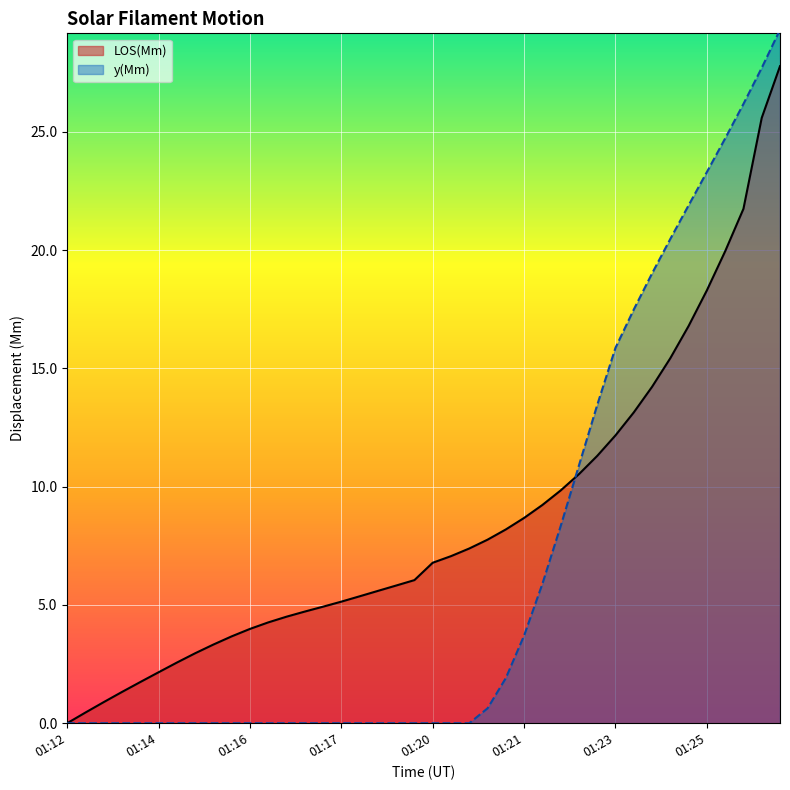

Reading right to left, list all the values displayed in this chart.

LOS(Mm): 27.8	25.6	21.7	20.0	18.3	16.8	15.4	14.2	13.1	12.2	11.3	10.5	9.8	9.2	8.7	8.2	7.8	7.4	7.1	6.8	6.0	5.8	5.6	5.4	5.1	4.9	4.7	4.5	4.3	4.0	3.7	3.3	3.0	2.6	2.2	1.7	1.3	0.9	0.5	0.0
y(Mm): 29.3	27.7	26.2	24.7	23.3	21.9	20.5	19.0	17.5	15.9	13.5	10.9	8.3	5.9	3.7	1.9	0.6	0.0	0.0	0.0	0.0	0.0	0.0	0.0	0.0	0.0	0.0	0.0	0.0	0.0	0.0	0.0	0.0	0.0	0.0	0.0	0.0	0.0	0.0	0.0